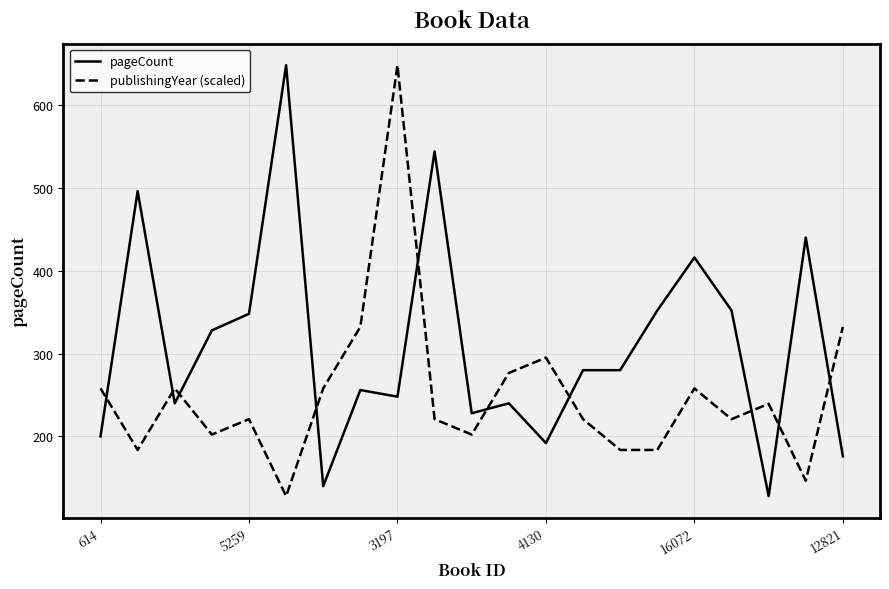

What are all the series names shown in the legend?

pageCount, publishingYear (scaled)